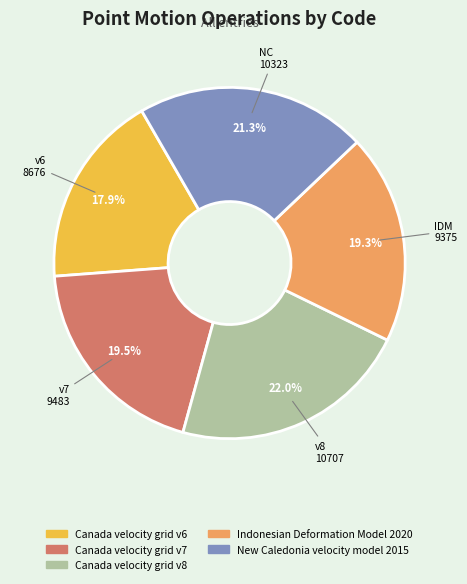

True or false: Indonesian Deformation Model 2020 accounts for 10% of the total.

False